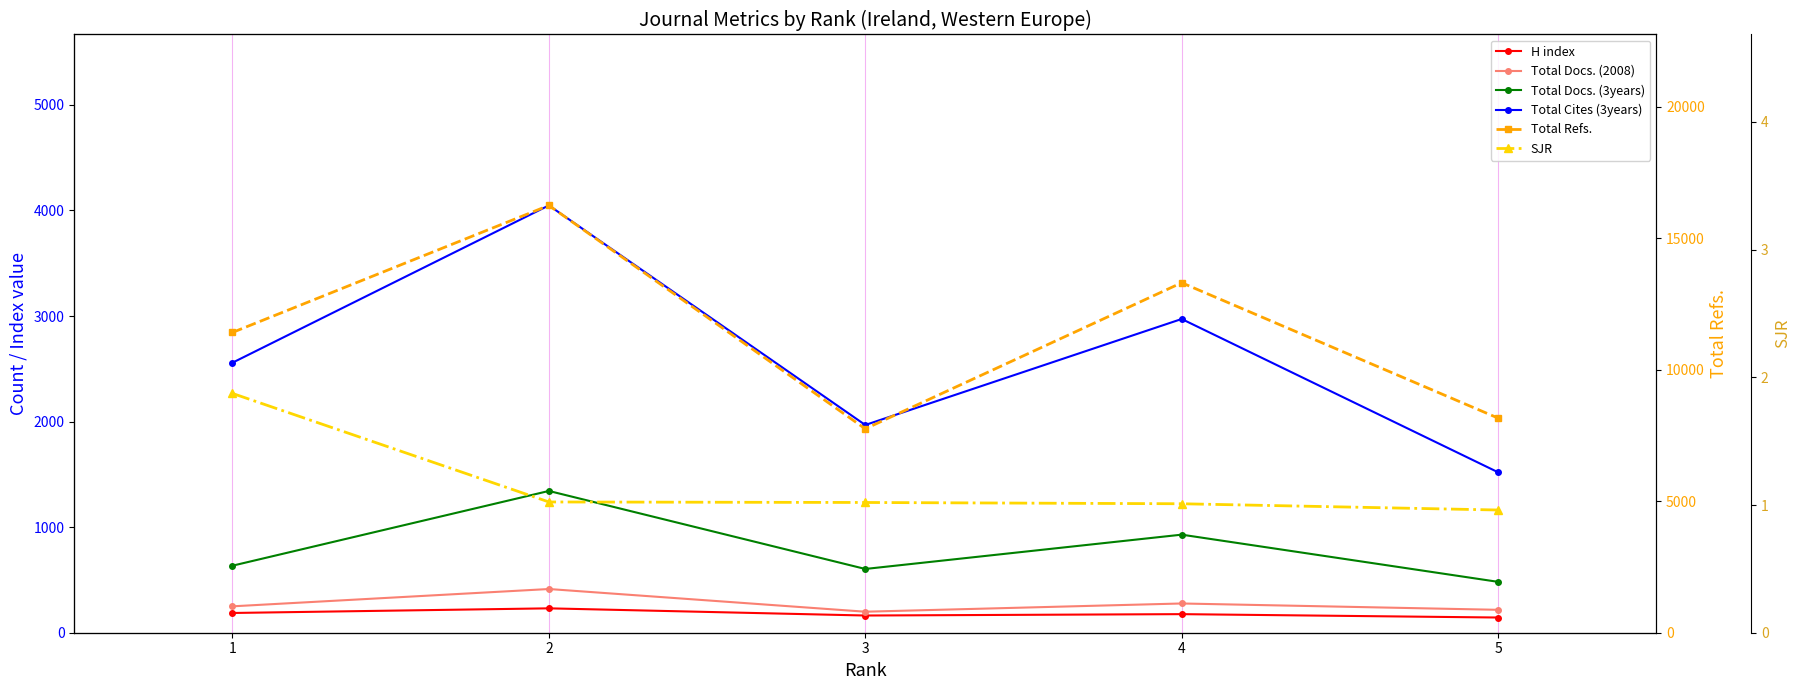

At which label does H index reach its peak?

2